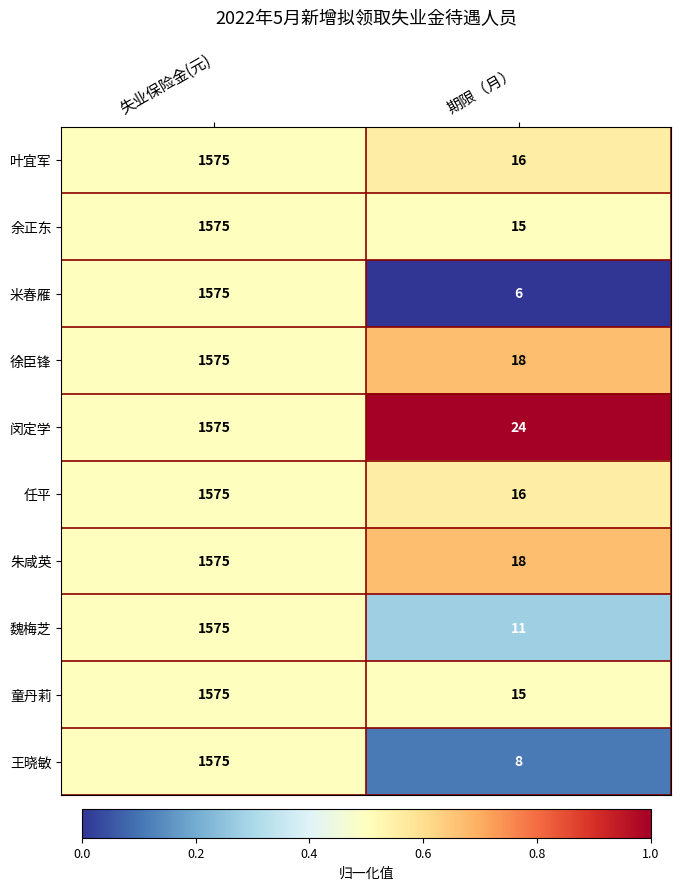

The 闵定学 series shows 1575 at 失业保险金(元). True or false?

True